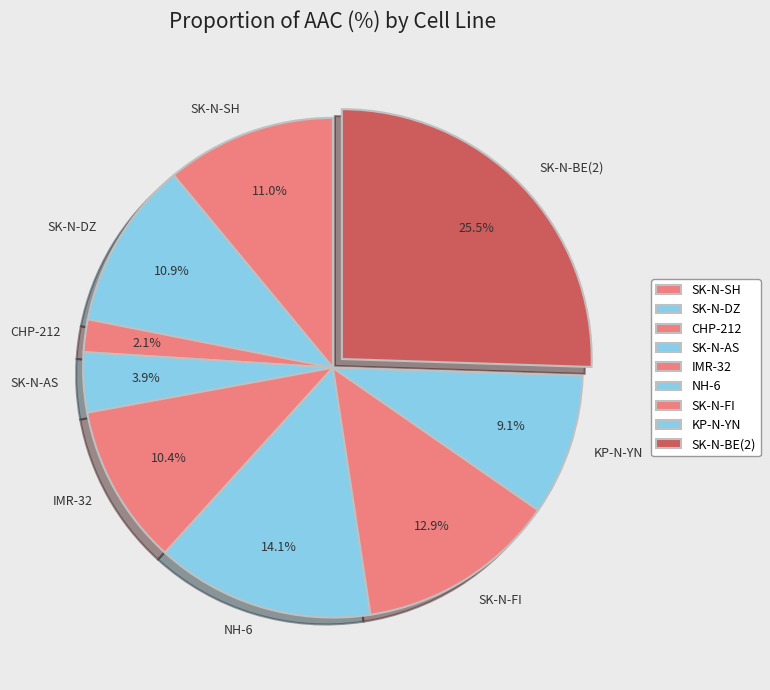

Does IMR-32 represent more than half of the total?

No